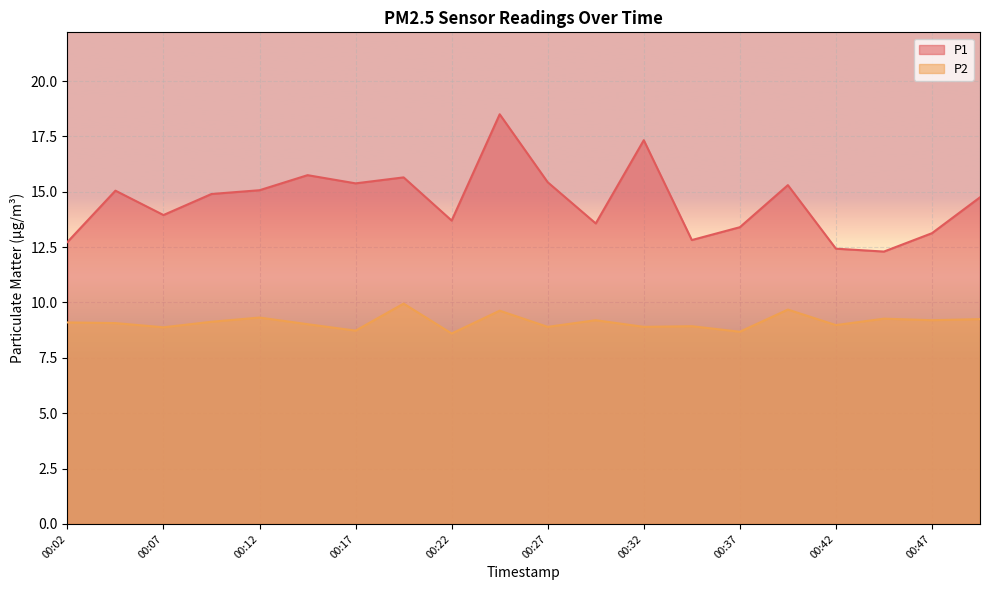

What are all the series names shown in the legend?

P1, P2